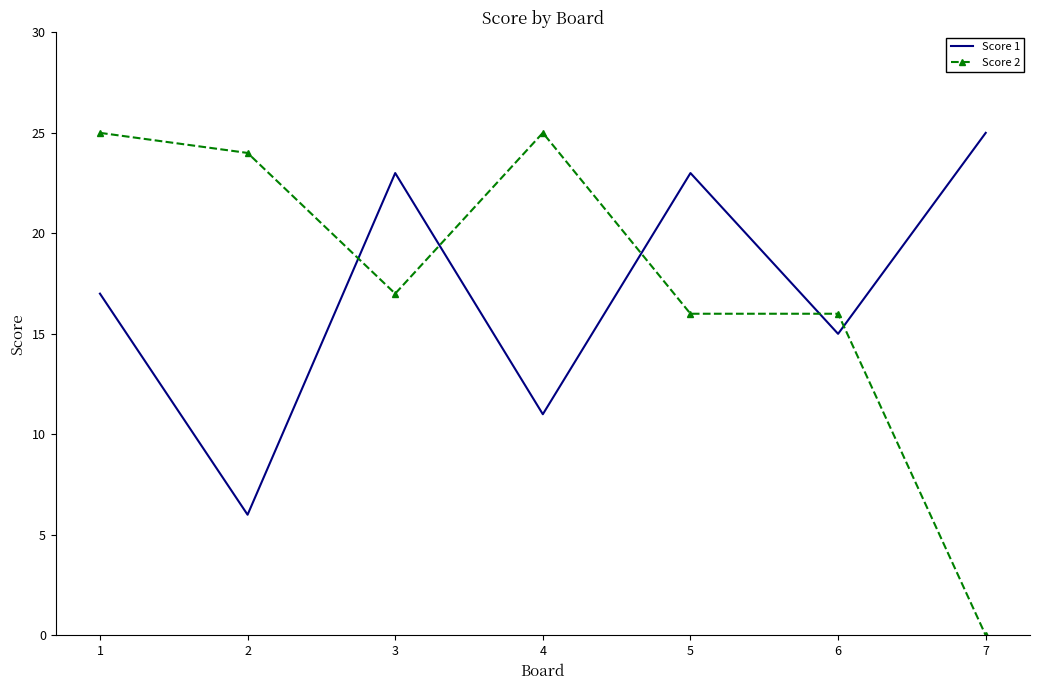

Reading left to right, what are all the values shown in this chart?

Score 1: 17	6	23	11	23	15	25
Score 2: 25	24	17	25	16	16	0